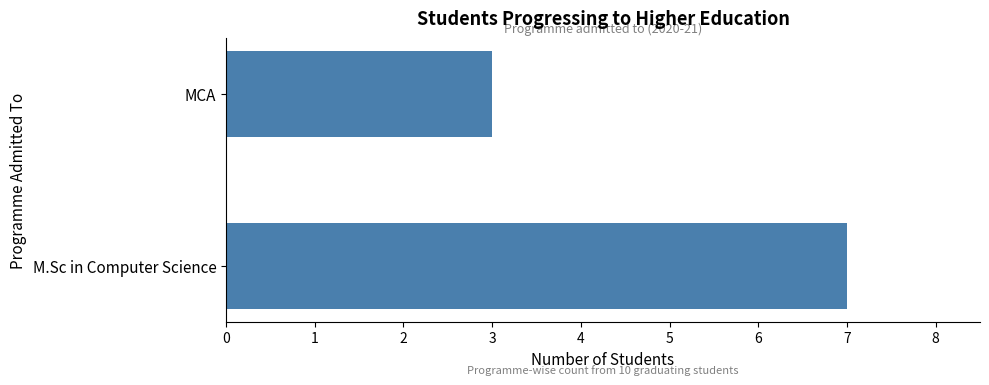

What is the minimum value shown in the chart?

3